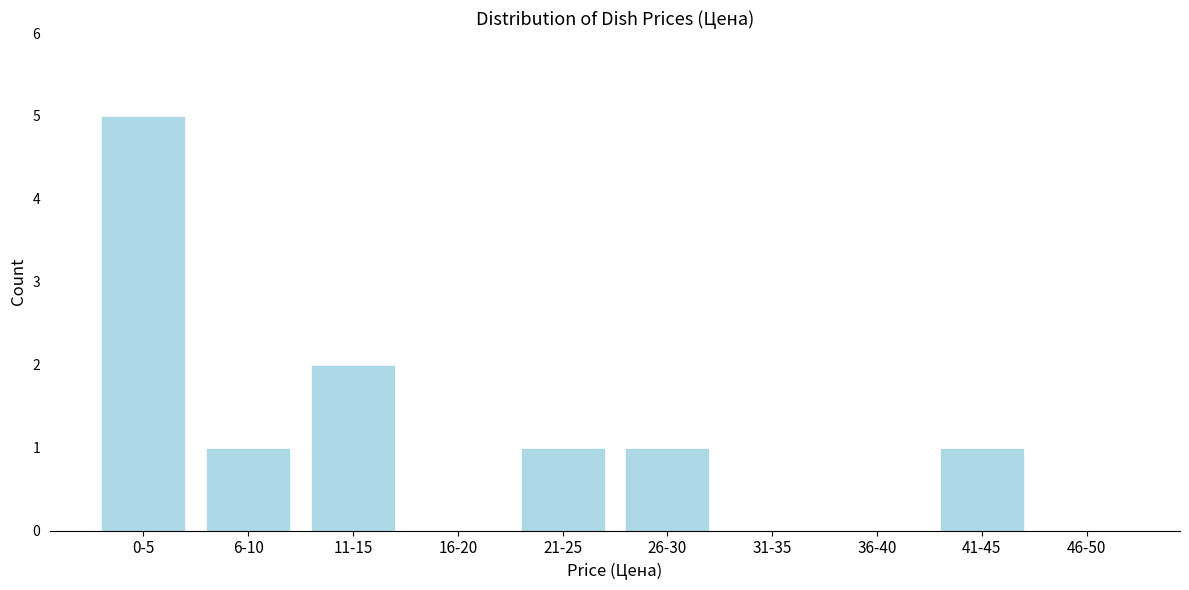

Reading left to right, what are all the values shown in this chart?

0-5=5	6-10=1	11-15=2	16-20=0	21-25=1	26-30=1	31-35=0	36-40=0	41-45=1	46-50=0